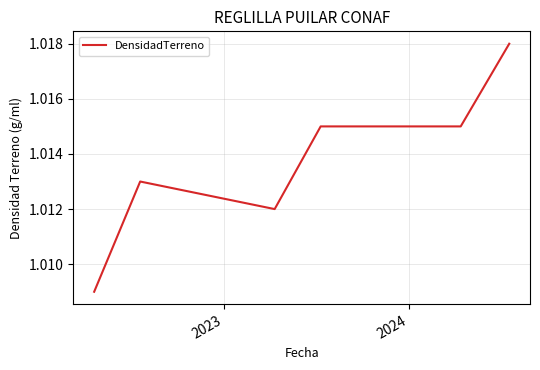

How many values are between 1 and 2?

6